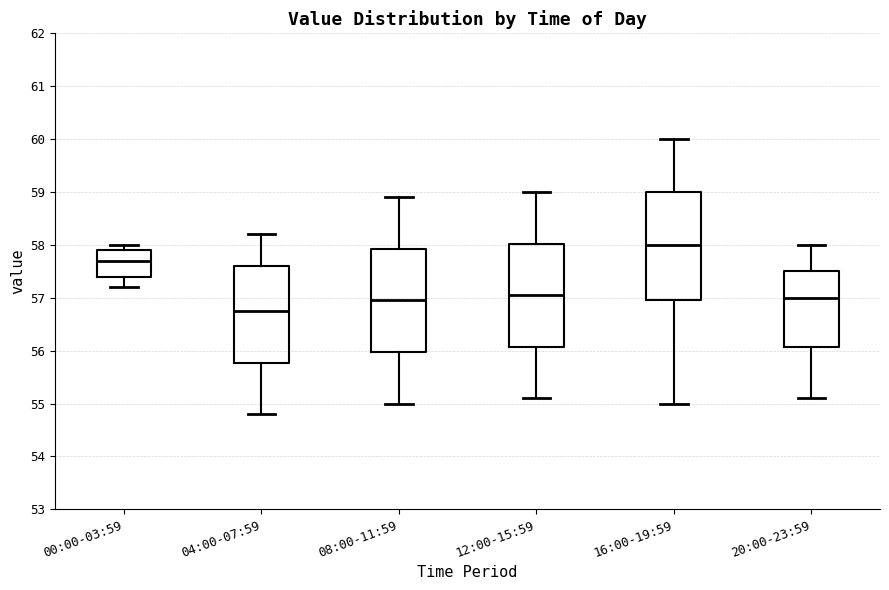

Which box's median line is the highest?

16:00-19:59